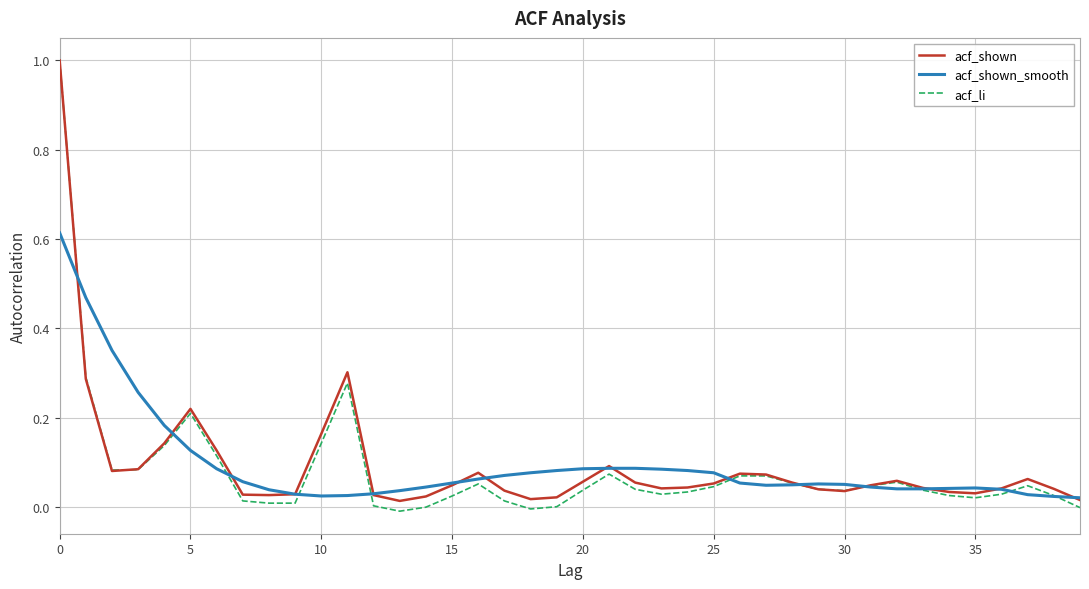

Which series has the largest range (max minus min)?

acf_li